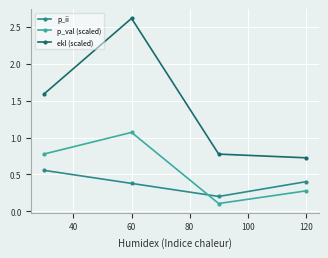

Count the p_ii values in the range 0 to 1.

4